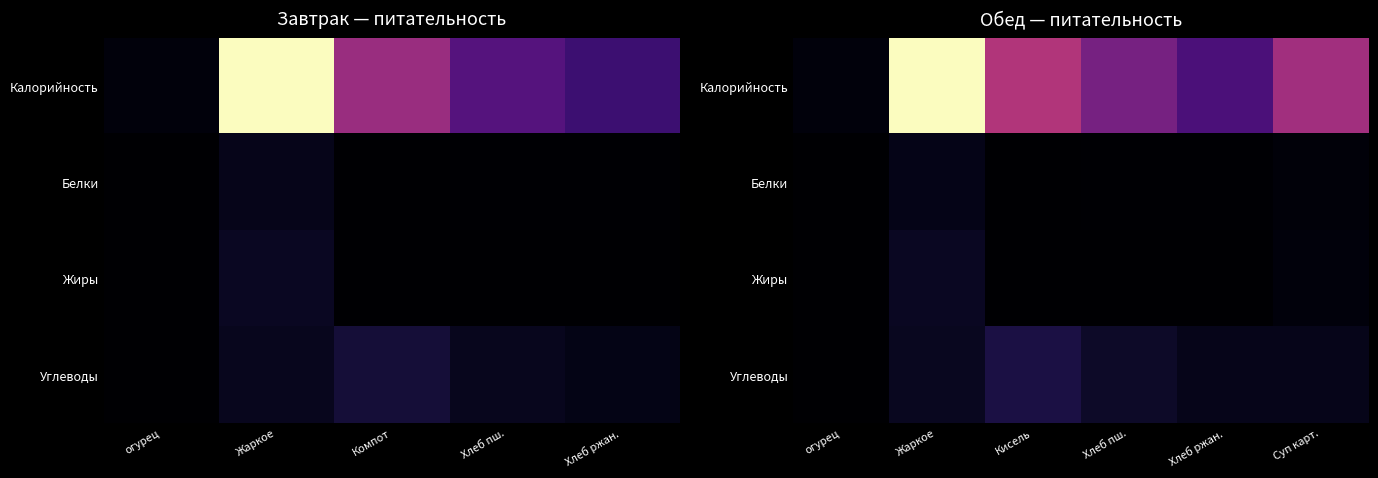

Where is Калорийность nearest to the value 137?

Кисель